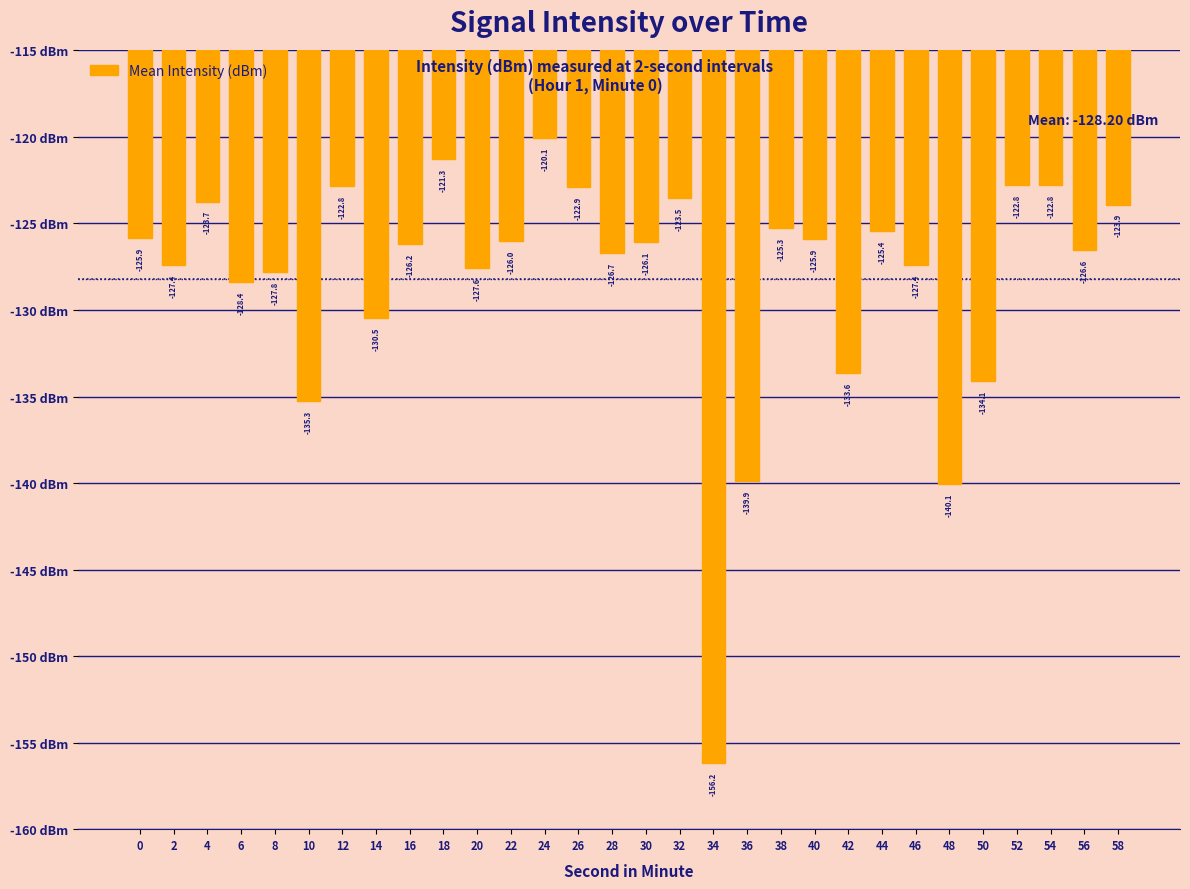

What is the change in value from 10 to 22?

+9.3